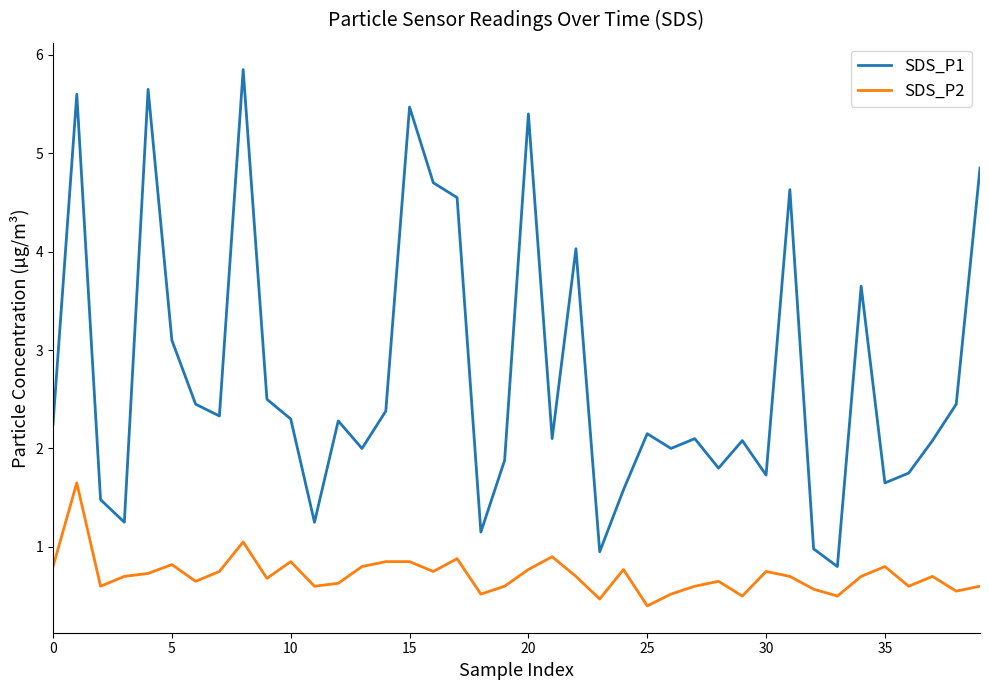

Which series has the largest total across all categories?

SDS_P1